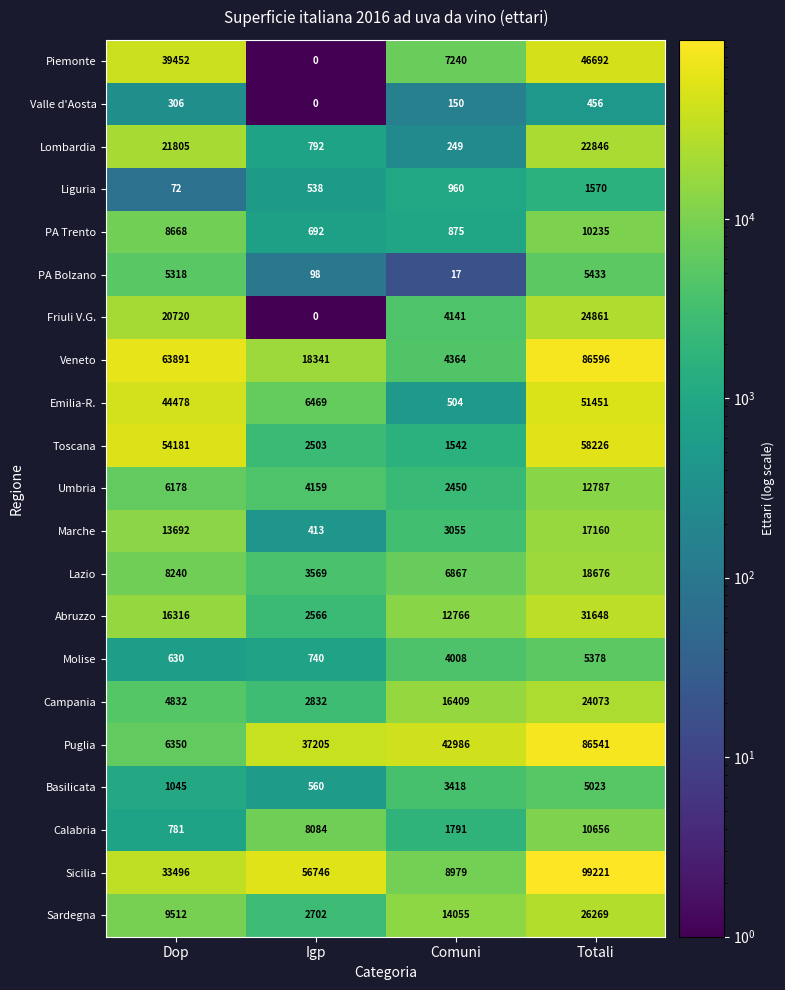

What is the sum of all Liguria values?

3140